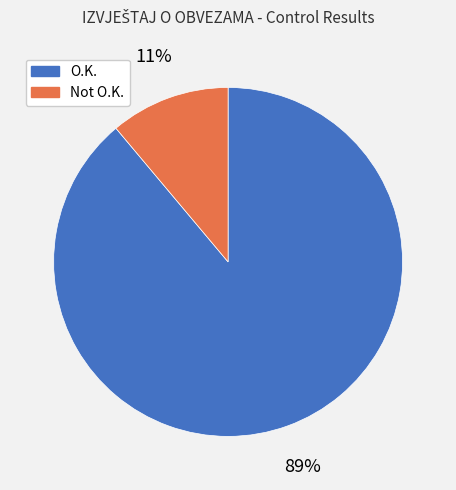

To the nearest percent, what percentage of the pie is O.K.?

89%